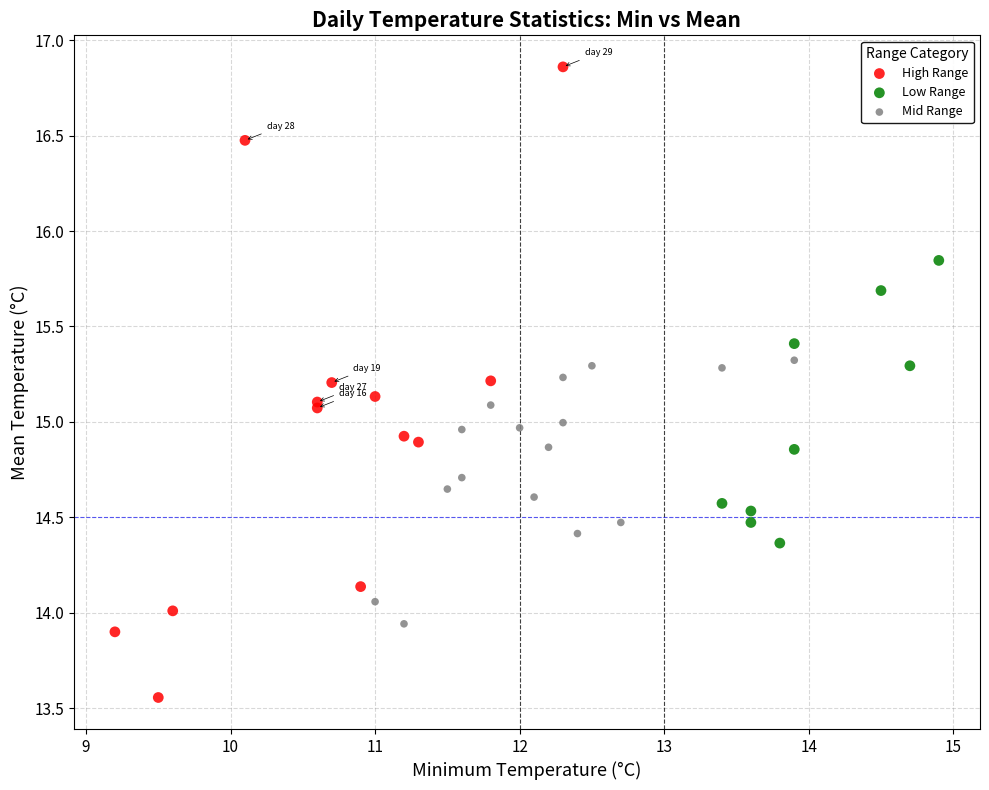

Which series has the largest Y range (max minus min)?

High Range